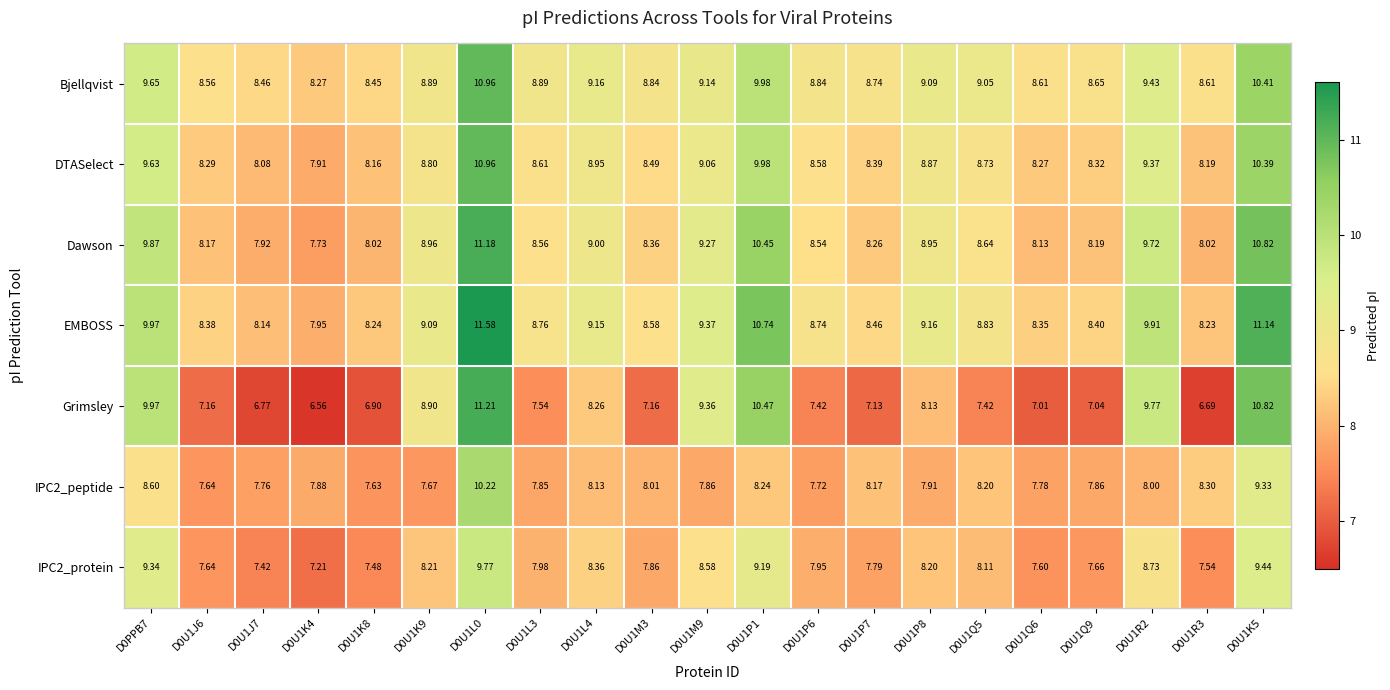

Which series has the largest total across all categories?

EMBOSS